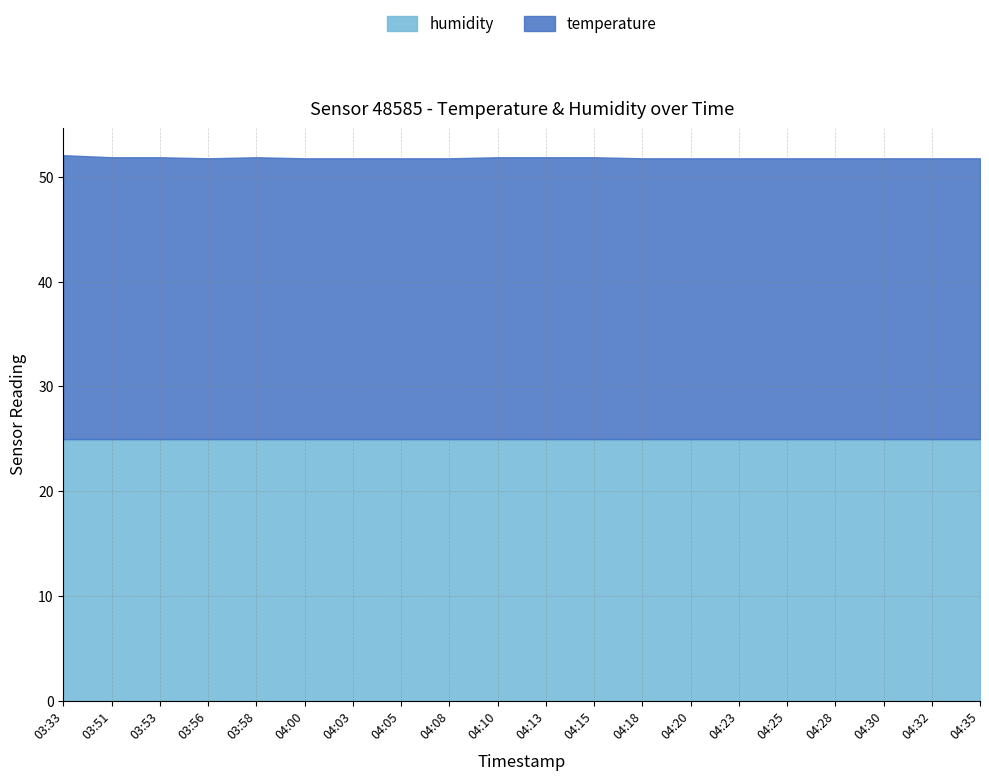

What is the label of the 4th point from the right?

04:28